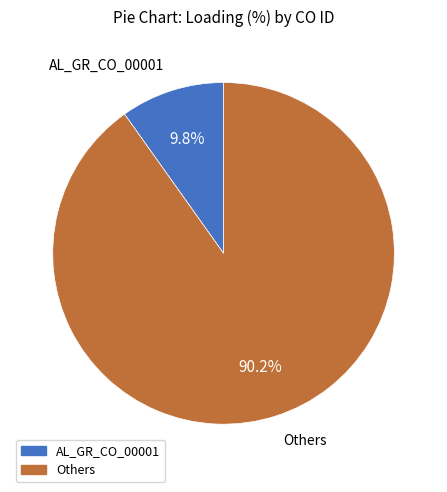

Is there a majority slice in this chart?

Yes